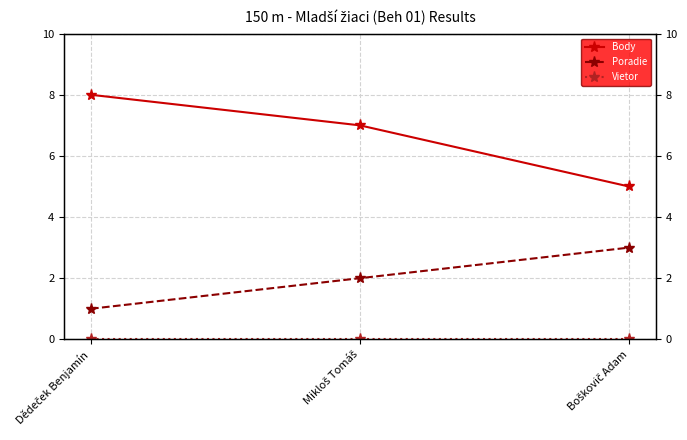

What is the spread (max minus min) of values at Mikloš Tomáš?

7